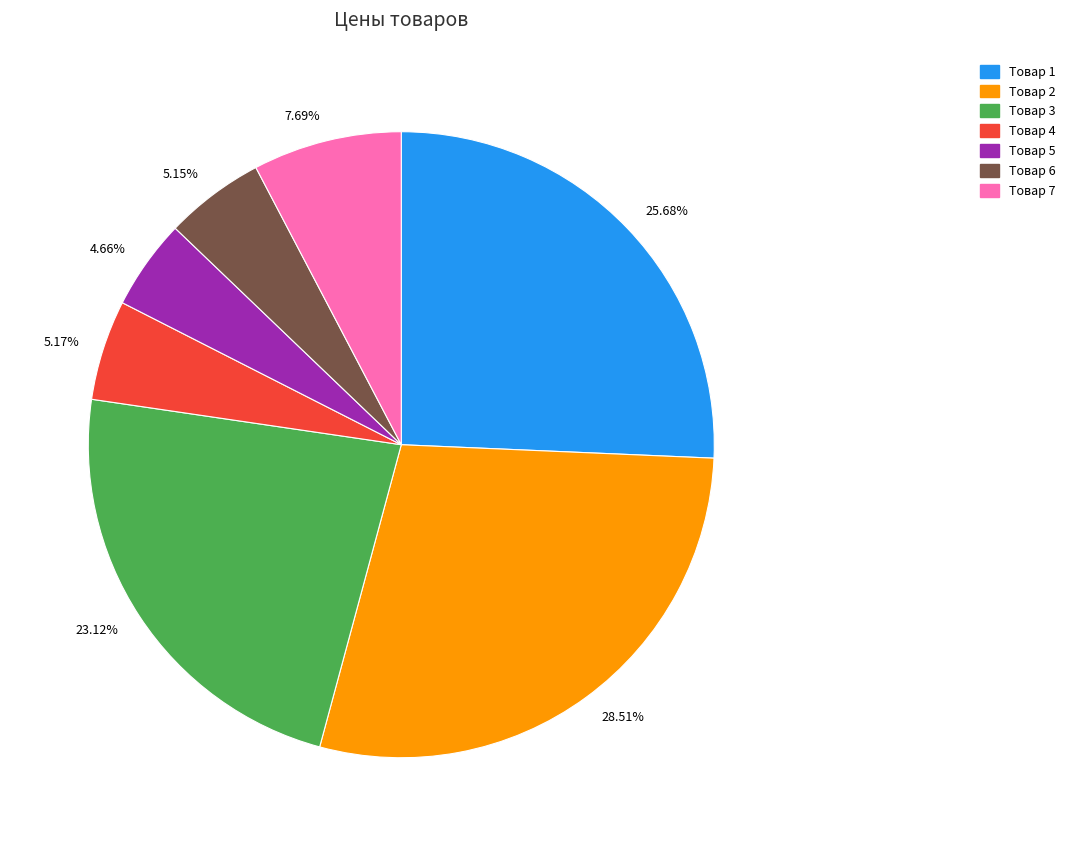

Count the number of slices in the pie.

7